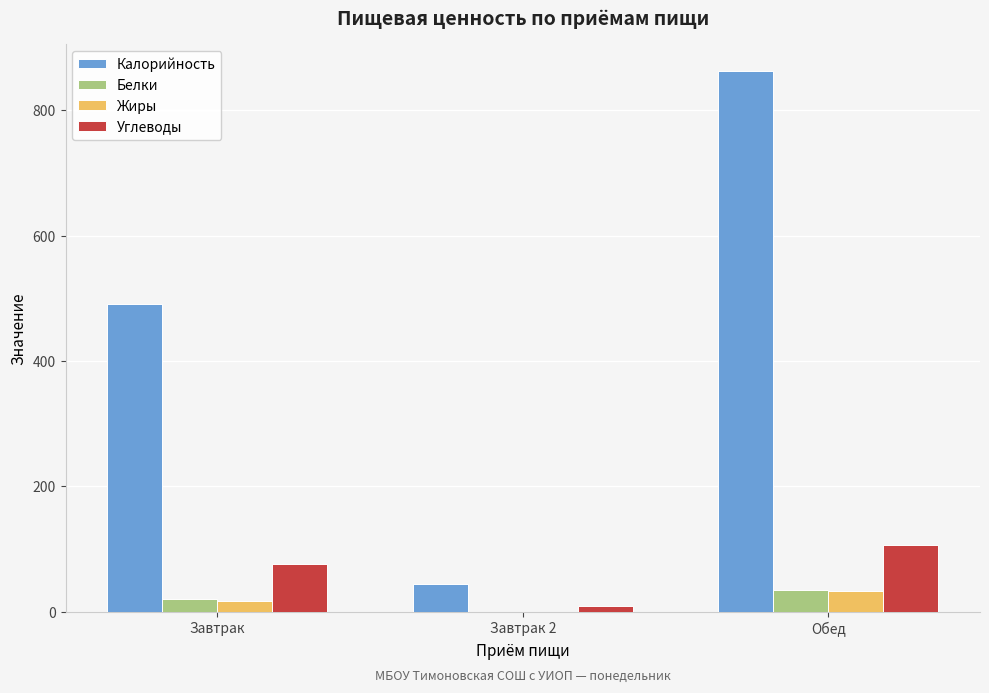

What is the spread (max minus min) of values at Завтрак 2?

44.0